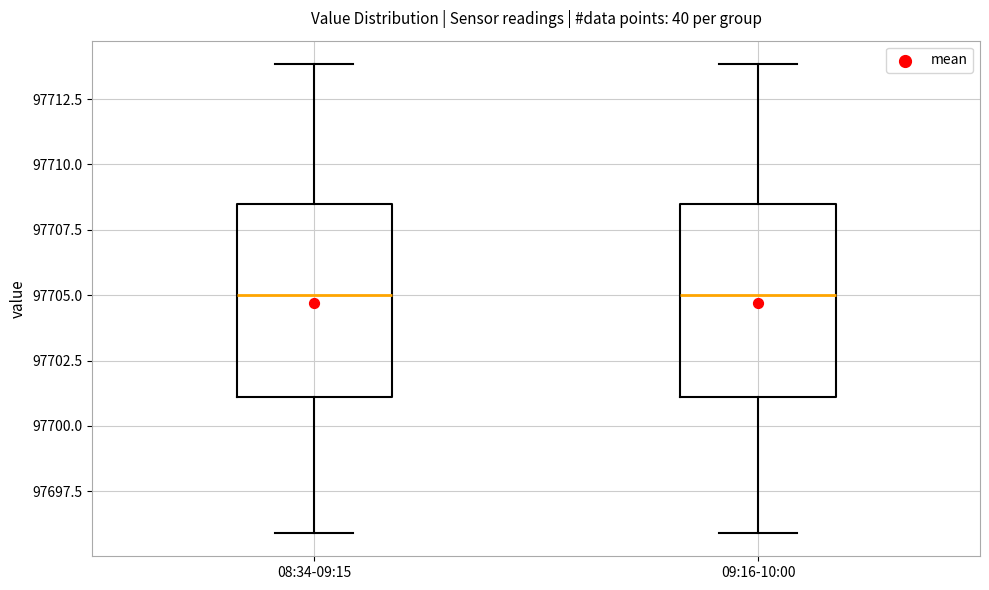

Reading left to right, transcribe this box plot: for each box, give where its median line is, the range the box spans, and where its two whiskers end, as read against the y-axis. The values are not printed on the chart, so give them approximately, as read against the axis.

08:34-09:15: median 97705.0, box 97701.0 to 97708.5, whiskers 97696.0 to 97714.0
09:16-10:00: median 97705.0, box 97701.0 to 97708.5, whiskers 97696.0 to 97714.0